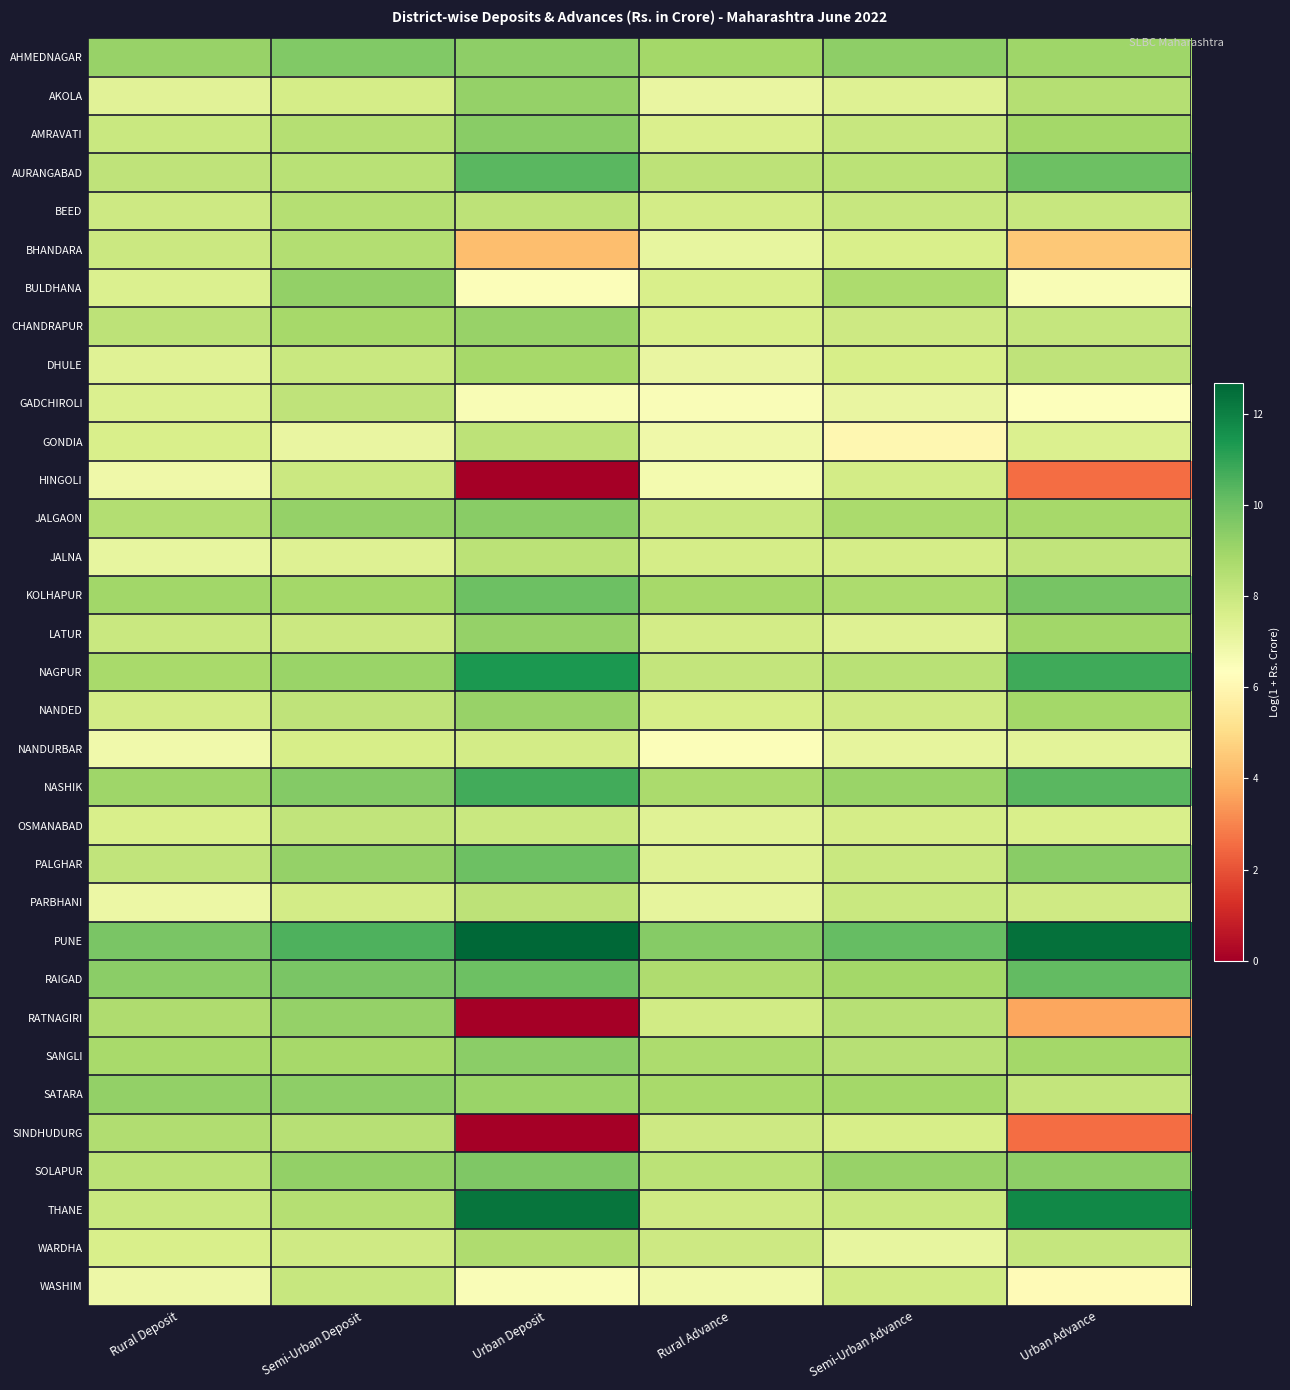

Reading left to right, extract all data points from this chart.

AHMEDNAGAR: Rural Deposit=9.1	Semi-Urban Deposit=9.6	Urban Deposit=9.4	Rural Advance=8.9	Semi-Urban Advance=9.4	Urban Advance=9.0
AKOLA: Rural Deposit=7.3	Semi-Urban Deposit=7.7	Urban Deposit=9.2	Rural Advance=7.0	Semi-Urban Advance=7.4	Urban Advance=8.5
AMRAVATI: Rural Deposit=8.0	Semi-Urban Deposit=8.5	Urban Deposit=9.4	Rural Advance=7.6	Semi-Urban Advance=8.1	Urban Advance=8.9
AURANGABAD: Rural Deposit=8.2	Semi-Urban Deposit=8.4	Urban Deposit=10.3	Rural Advance=8.3	Semi-Urban Advance=8.4	Urban Advance=10.0
BEED: Rural Deposit=7.9	Semi-Urban Deposit=8.5	Urban Deposit=8.3	Rural Advance=7.8	Semi-Urban Advance=8.0	Urban Advance=8.1
BHANDARA: Rural Deposit=8.0	Semi-Urban Deposit=8.5	Urban Deposit=4.3	Rural Advance=7.1	Semi-Urban Advance=7.6	Urban Advance=4.5
BULDHANA: Rural Deposit=7.5	Semi-Urban Deposit=9.2	Urban Deposit=6.5	Rural Advance=7.6	Semi-Urban Advance=8.7	Urban Advance=6.6
CHANDRAPUR: Rural Deposit=8.3	Semi-Urban Deposit=8.9	Urban Deposit=9.1	Rural Advance=7.6	Semi-Urban Advance=7.9	Urban Advance=8.1
DHULE: Rural Deposit=7.3	Semi-Urban Deposit=8.0	Urban Deposit=8.8	Rural Advance=7.0	Semi-Urban Advance=7.6	Urban Advance=8.2
GADCHIROLI: Rural Deposit=7.5	Semi-Urban Deposit=8.2	Urban Deposit=6.6	Rural Advance=6.5	Semi-Urban Advance=7.0	Urban Advance=6.4
GONDIA: Rural Deposit=7.6	Semi-Urban Deposit=7.1	Urban Deposit=8.3	Rural Advance=6.9	Semi-Urban Advance=6.0	Urban Advance=7.5
HINGOLI: Rural Deposit=6.8	Semi-Urban Deposit=7.9	Urban Deposit=0.0	Rural Advance=6.7	Semi-Urban Advance=7.8	Urban Advance=2.5
JALGAON: Rural Deposit=8.5	Semi-Urban Deposit=9.2	Urban Deposit=9.4	Rural Advance=8.0	Semi-Urban Advance=8.7	Urban Advance=8.8
JALNA: Rural Deposit=7.1	Semi-Urban Deposit=7.4	Urban Deposit=8.3	Rural Advance=7.7	Semi-Urban Advance=7.7	Urban Advance=8.2
KOLHAPUR: Rural Deposit=8.9	Semi-Urban Deposit=8.9	Urban Deposit=10.0	Rural Advance=8.9	Semi-Urban Advance=8.7	Urban Advance=9.8
LATUR: Rural Deposit=8.0	Semi-Urban Deposit=7.9	Urban Deposit=9.2	Rural Advance=7.7	Semi-Urban Advance=7.4	Urban Advance=8.9
NAGPUR: Rural Deposit=8.8	Semi-Urban Deposit=9.1	Urban Deposit=11.4	Rural Advance=8.2	Semi-Urban Advance=8.4	Urban Advance=10.8
NANDED: Rural Deposit=7.7	Semi-Urban Deposit=8.2	Urban Deposit=9.1	Rural Advance=7.7	Semi-Urban Advance=7.9	Urban Advance=8.9
NANDURBAR: Rural Deposit=6.8	Semi-Urban Deposit=7.6	Urban Deposit=7.8	Rural Advance=6.5	Semi-Urban Advance=7.1	Urban Advance=7.2
NASHIK: Rural Deposit=9.0	Semi-Urban Deposit=9.5	Urban Deposit=10.7	Rural Advance=8.7	Semi-Urban Advance=9.1	Urban Advance=10.3
OSMANABAD: Rural Deposit=7.6	Semi-Urban Deposit=8.2	Urban Deposit=8.0	Rural Advance=7.4	Semi-Urban Advance=7.7	Urban Advance=7.6
PALGHAR: Rural Deposit=8.2	Semi-Urban Deposit=9.2	Urban Deposit=9.9	Rural Advance=7.4	Semi-Urban Advance=8.0	Urban Advance=9.5
PARBHANI: Rural Deposit=6.9	Semi-Urban Deposit=7.8	Urban Deposit=8.3	Rural Advance=7.1	Semi-Urban Advance=8.0	Urban Advance=7.9
PUNE: Rural Deposit=9.7	Semi-Urban Deposit=10.5	Urban Deposit=12.7	Rural Advance=9.5	Semi-Urban Advance=10.1	Urban Advance=12.4
RAIGAD: Rural Deposit=9.4	Semi-Urban Deposit=9.7	Urban Deposit=10.0	Rural Advance=8.6	Semi-Urban Advance=8.9	Urban Advance=10.2
RATNAGIRI: Rural Deposit=8.7	Semi-Urban Deposit=9.2	Urban Deposit=0.0	Rural Advance=7.8	Semi-Urban Advance=8.5	Urban Advance=3.7
SANGLI: Rural Deposit=8.8	Semi-Urban Deposit=8.8	Urban Deposit=9.4	Rural Advance=8.7	Semi-Urban Advance=8.4	Urban Advance=8.9
SATARA: Rural Deposit=9.3	Semi-Urban Deposit=9.3	Urban Deposit=9.1	Rural Advance=8.8	Semi-Urban Advance=8.9	Urban Advance=8.1
SINDHUDURG: Rural Deposit=8.6	Semi-Urban Deposit=8.5	Urban Deposit=0.0	Rural Advance=7.9	Semi-Urban Advance=7.7	Urban Advance=2.5
SOLAPUR: Rural Deposit=8.4	Semi-Urban Deposit=9.2	Urban Deposit=9.6	Rural Advance=8.4	Semi-Urban Advance=9.1	Urban Advance=9.3
THANE: Rural Deposit=8.0	Semi-Urban Deposit=8.5	Urban Deposit=12.3	Rural Advance=7.9	Semi-Urban Advance=8.0	Urban Advance=11.8
WARDHA: Rural Deposit=7.6	Semi-Urban Deposit=7.9	Urban Deposit=8.6	Rural Advance=7.9	Semi-Urban Advance=7.1	Urban Advance=8.1
WASHIM: Rural Deposit=6.9	Semi-Urban Deposit=8.0	Urban Deposit=6.5	Rural Advance=6.8	Semi-Urban Advance=7.8	Urban Advance=6.2